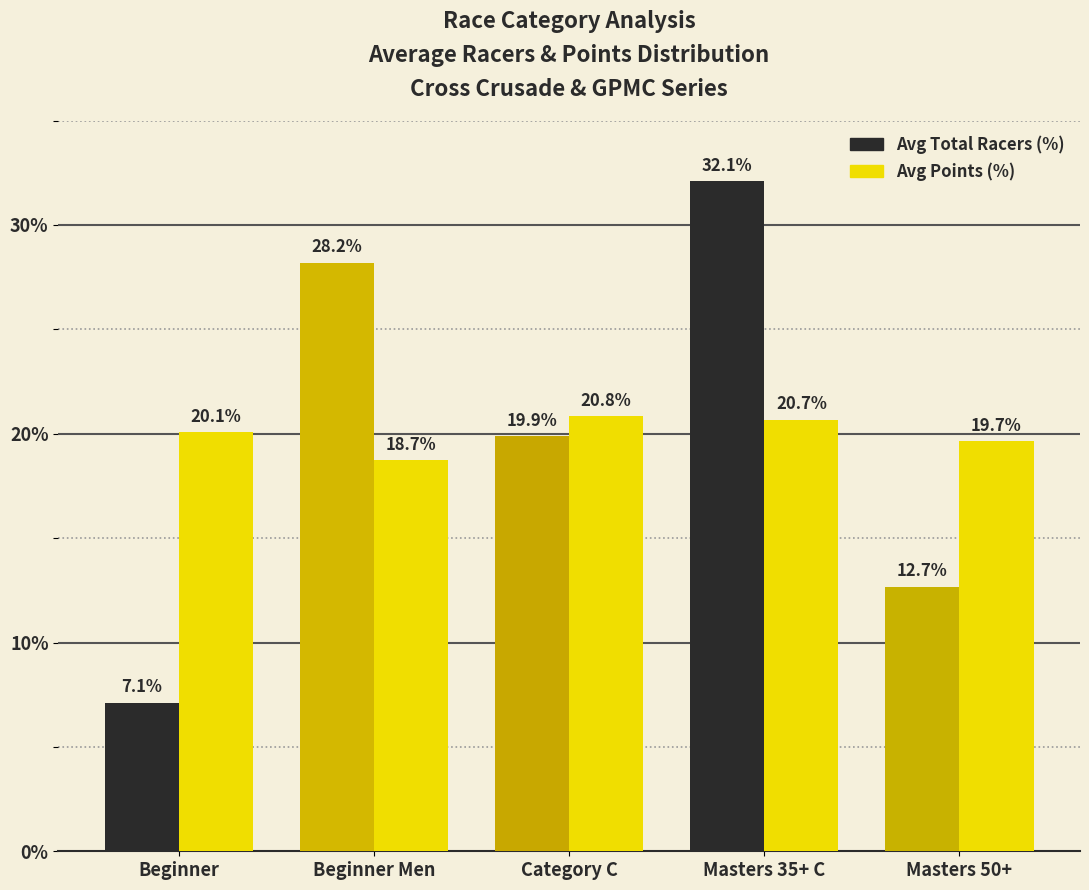

What is the sum of the Avg Points (%) values at Beginner and Masters 35+ C?

40.8